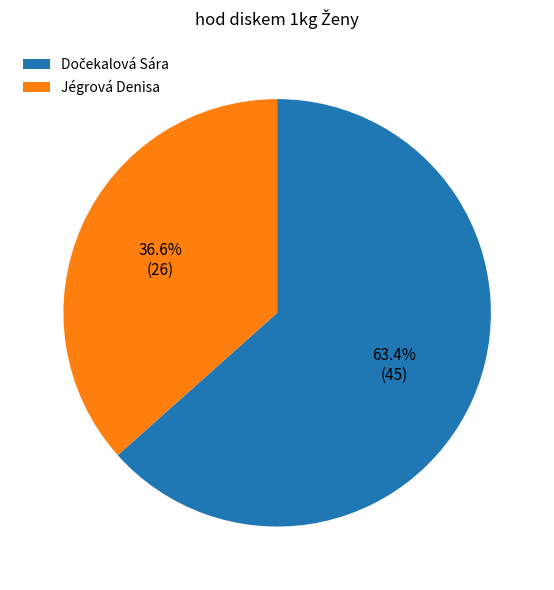

Is there a majority slice in this chart?

Yes